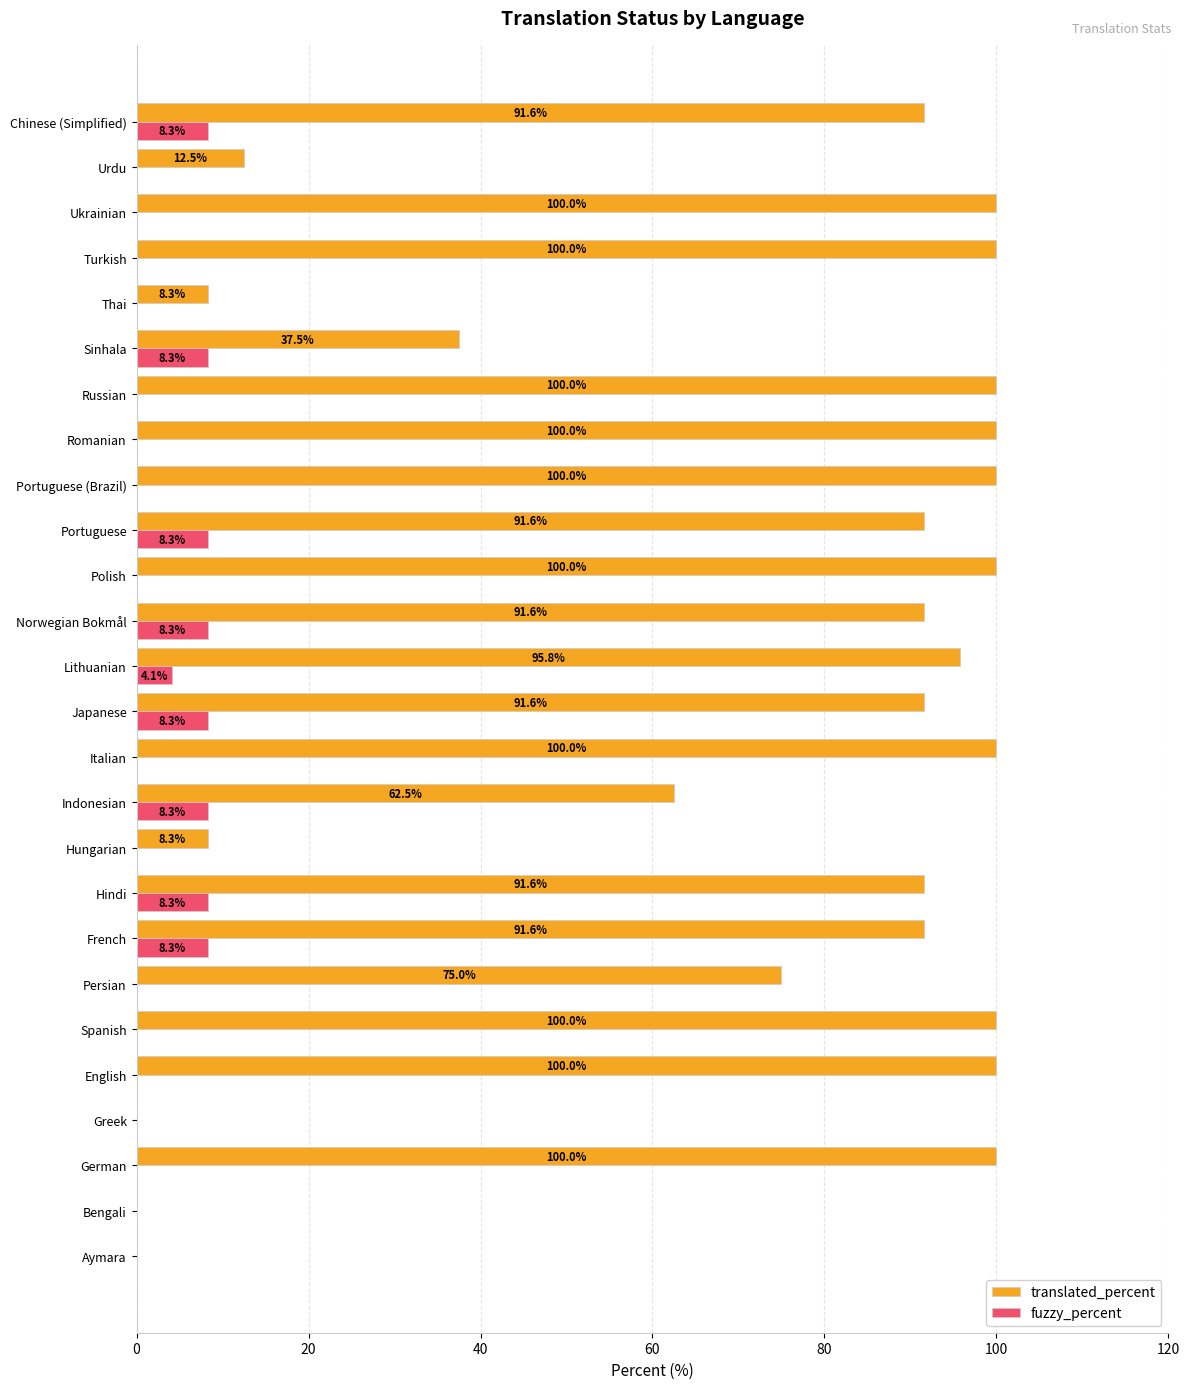

Which series changed the most between Bengali and Ukrainian?

translated_percent